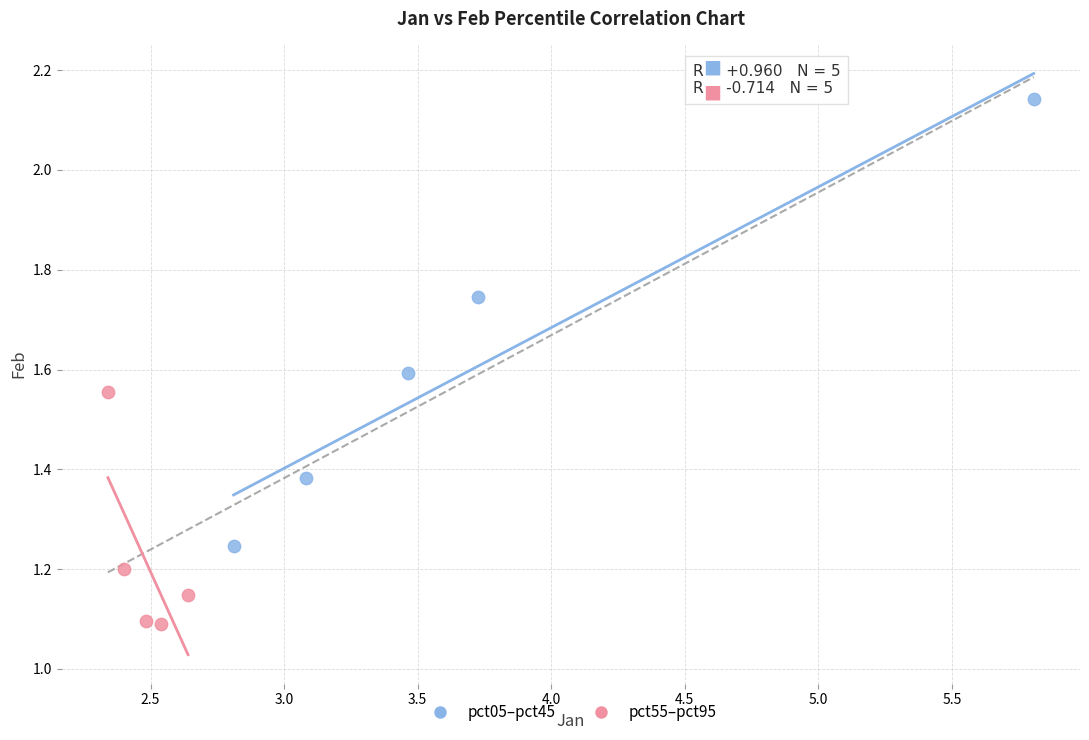

Which series reaches the minimum Y coordinate?

pct55–pct95